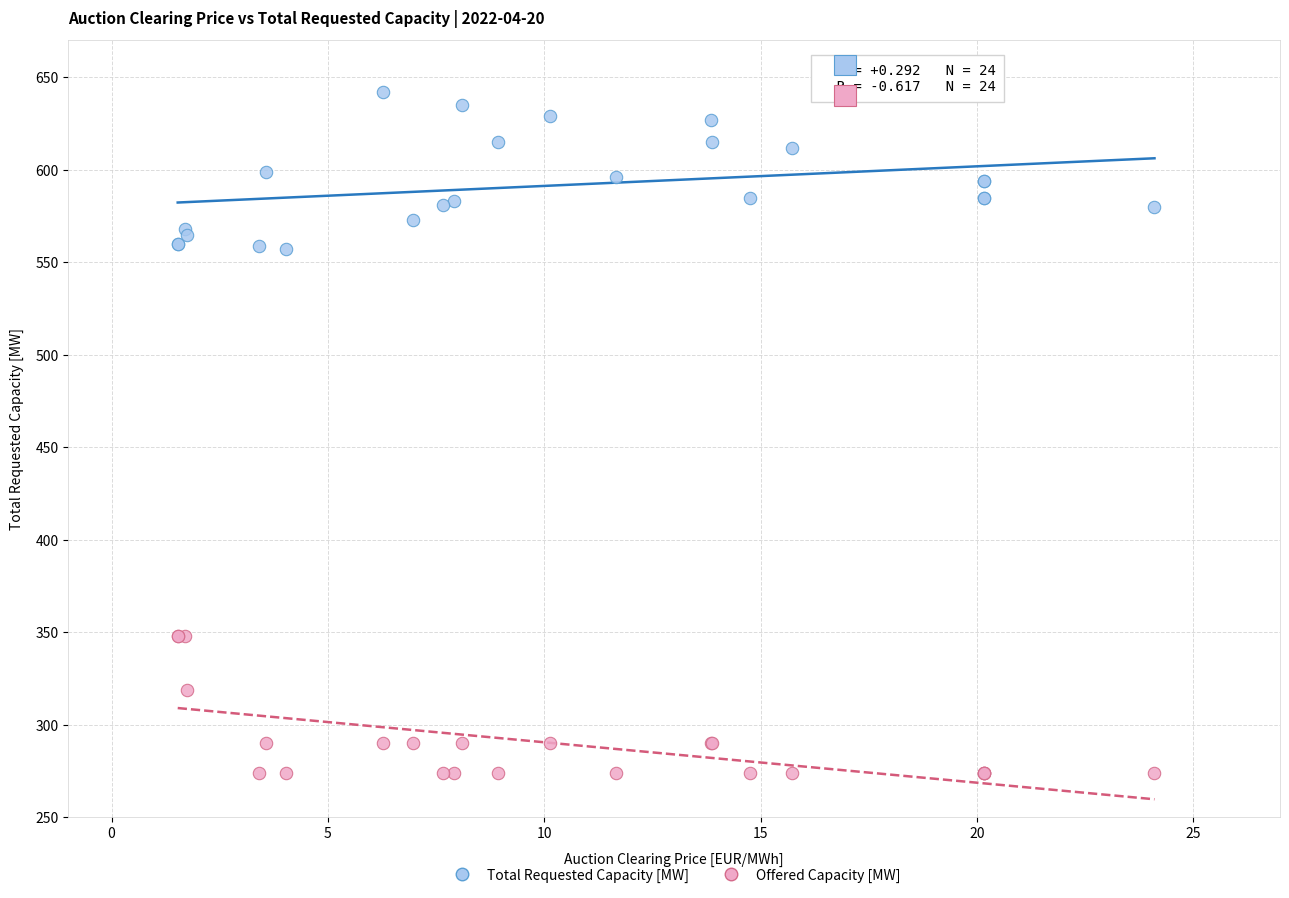

Which series has the largest Y range (max minus min)?

Total Requested Capacity [MW]